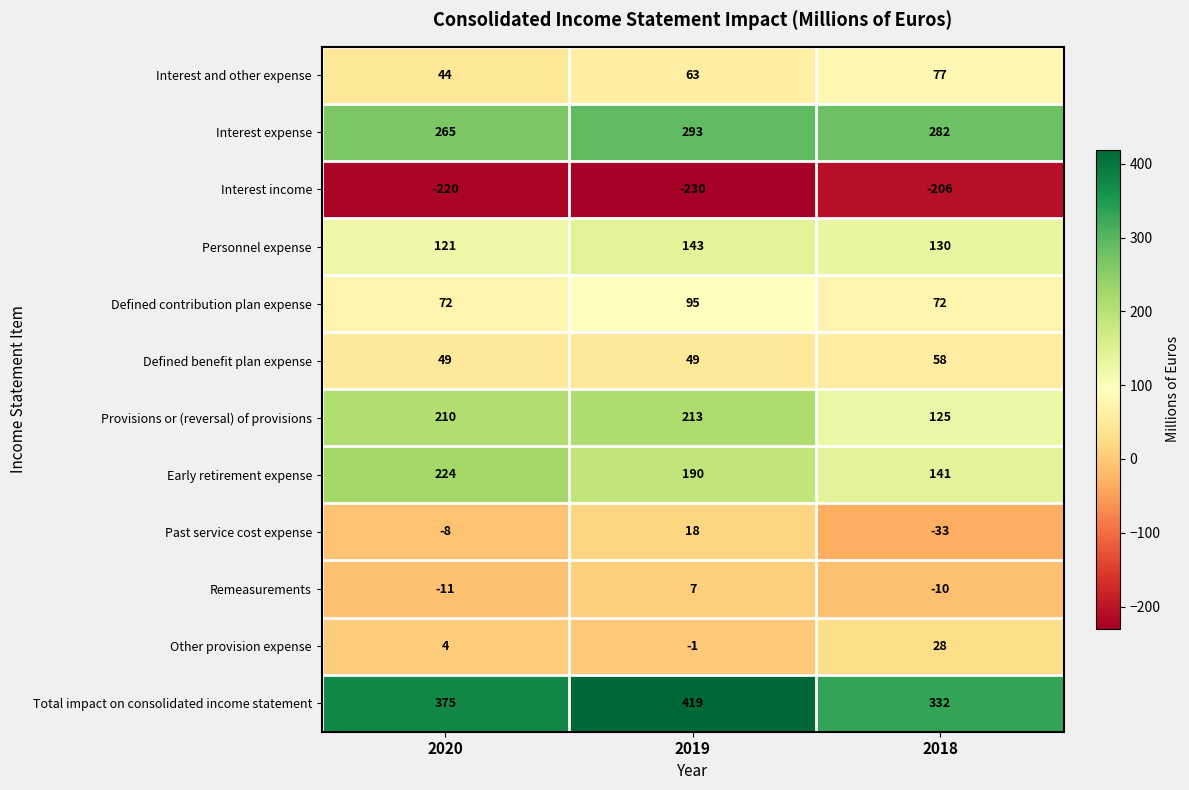

At which category is the sum across all series the highest?

2019